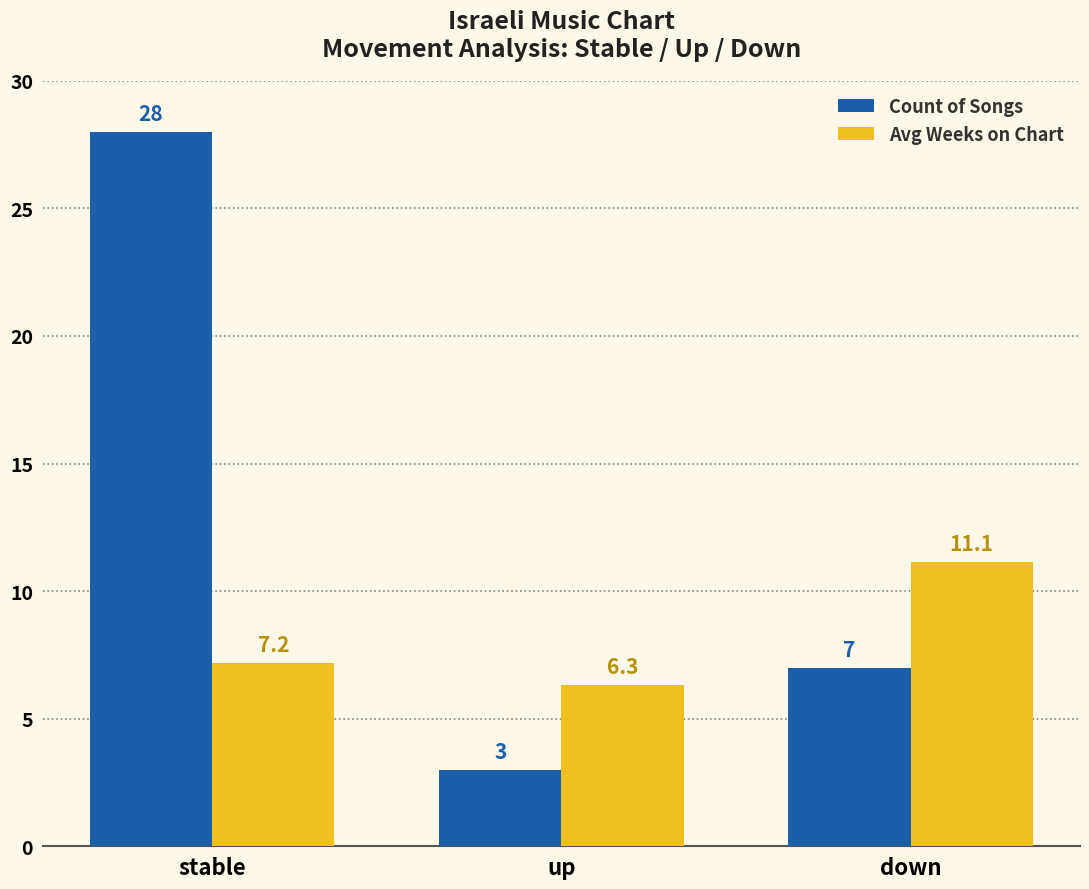

Which series has the largest total across all categories?

Count of Songs